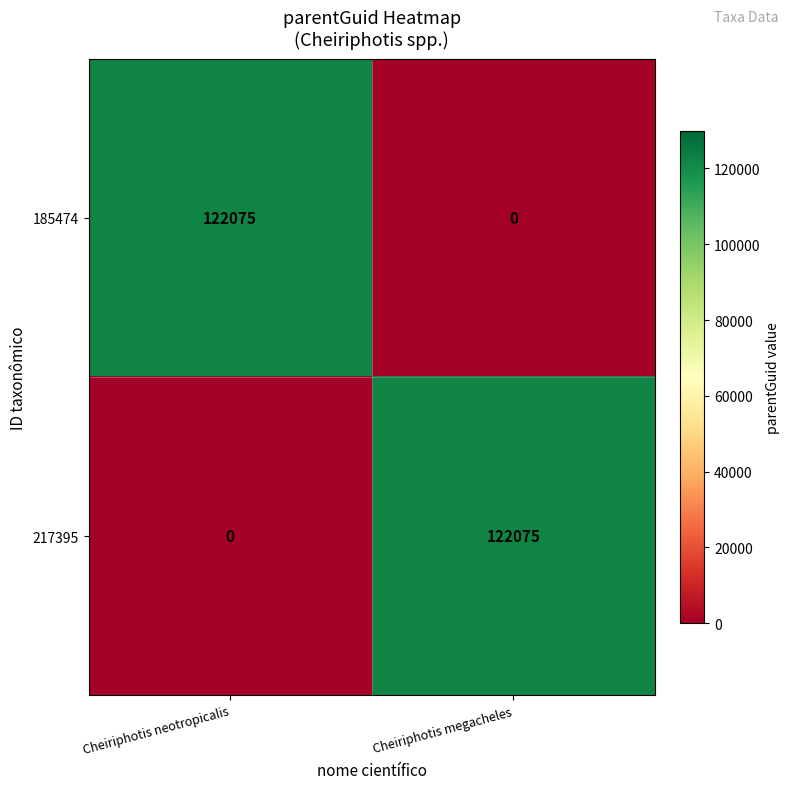

What is the sum of the 185474 values at Cheiriphotis megacheles and Cheiriphotis neotropicalis?

122075